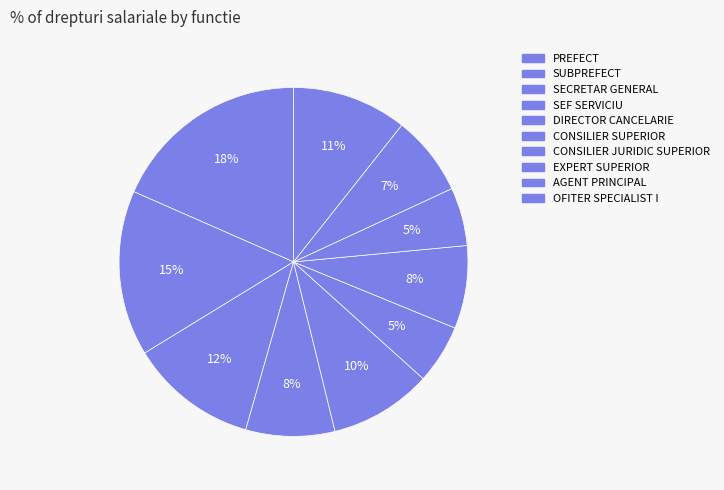

How many segments does this pie chart have?

10